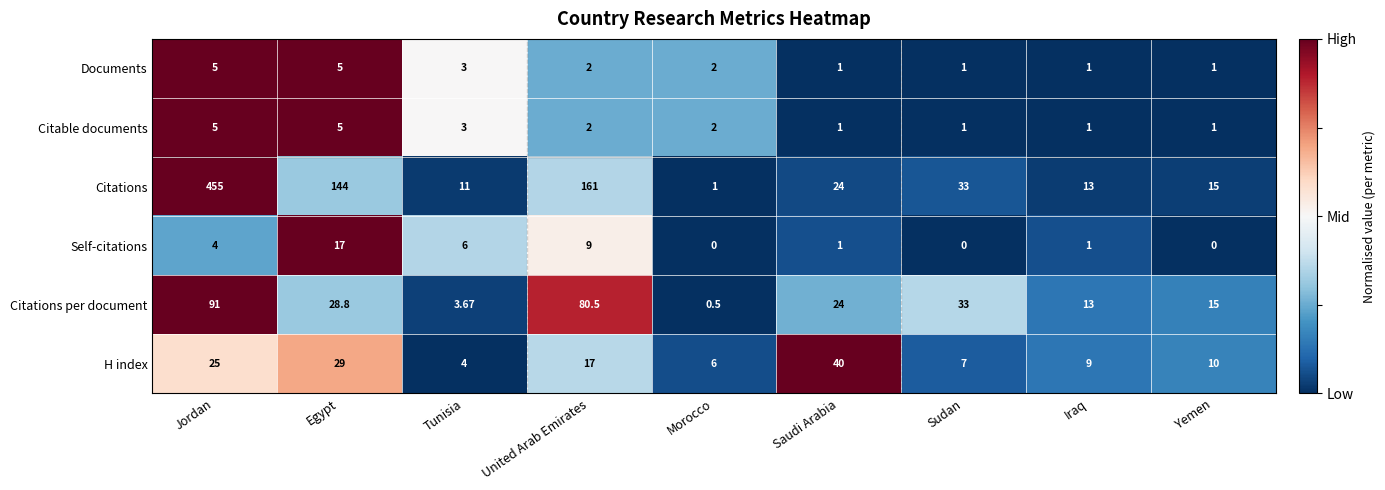

Which series has the largest total across all categories?

Citations